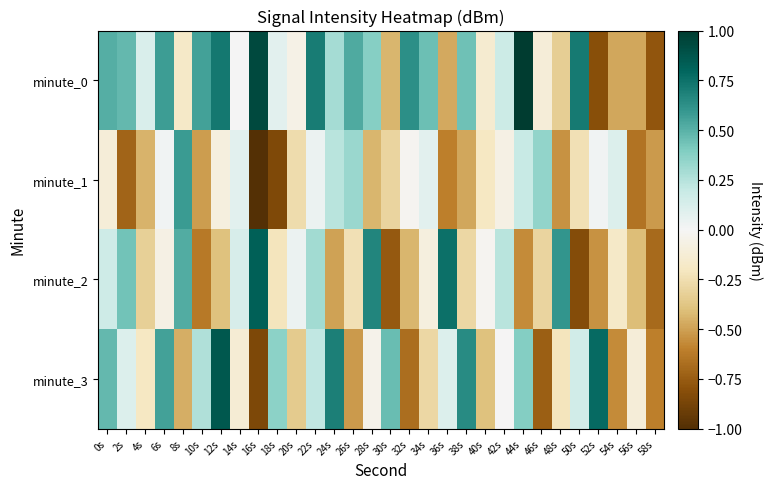

List the series in order of their peak value, highest first.

minute_0, minute_3, minute_2, minute_1